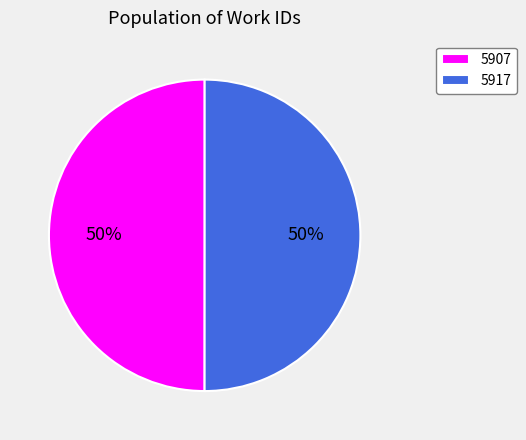

Combined, do 5907 and 5917 account for over 50%?

Yes